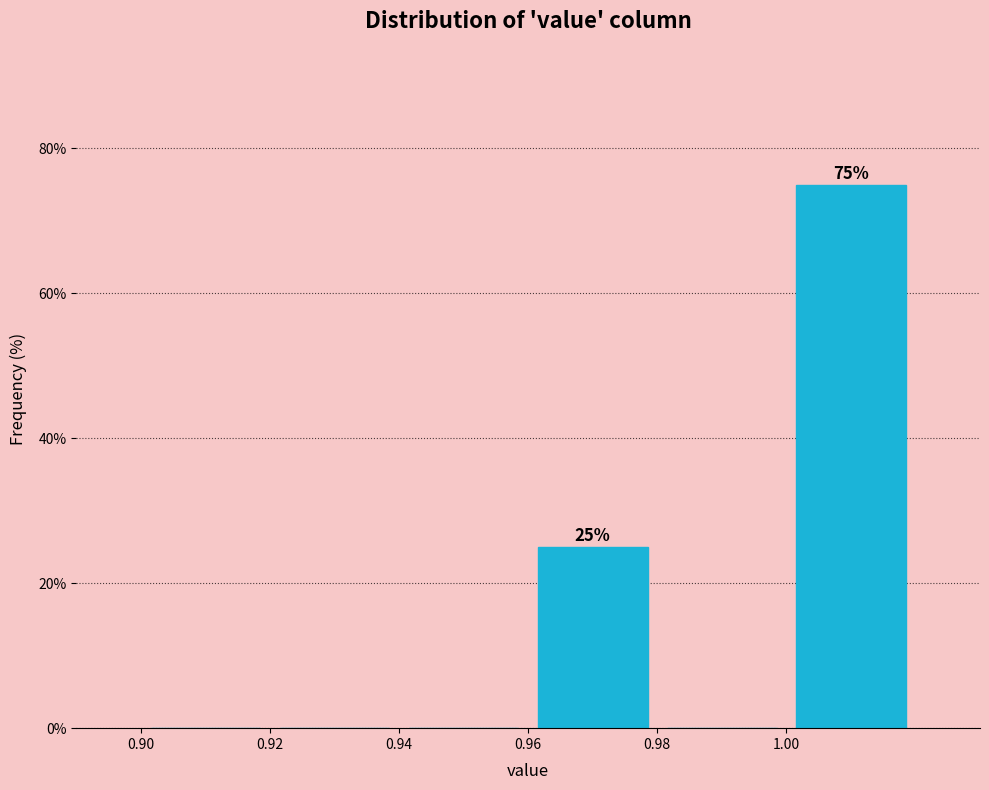

Which range on the x-axis has the tallest bar?

1.00 to 1.02